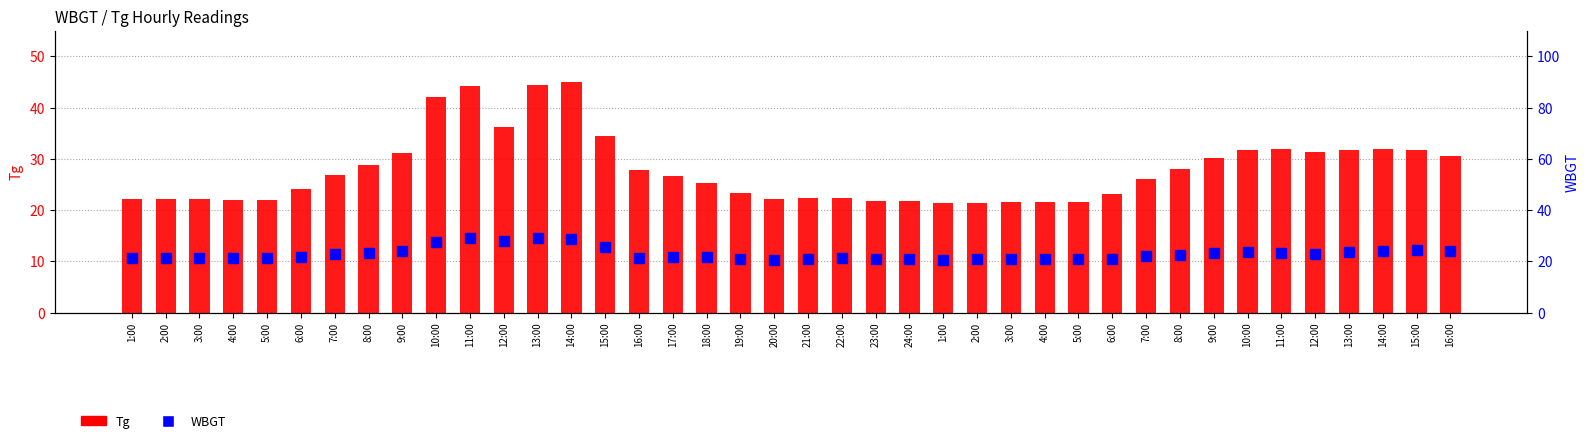

What is the value of the WBGT bar at the 18th from the left?

21.5